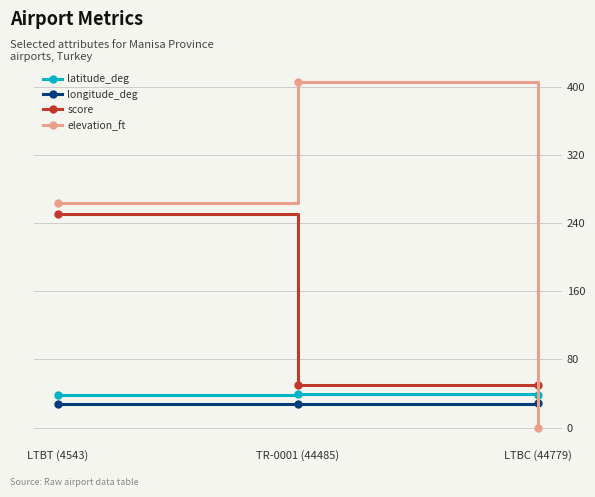

Between LTBT (4543) and LTBC (44779), which series saw the biggest shift?

elevation_ft